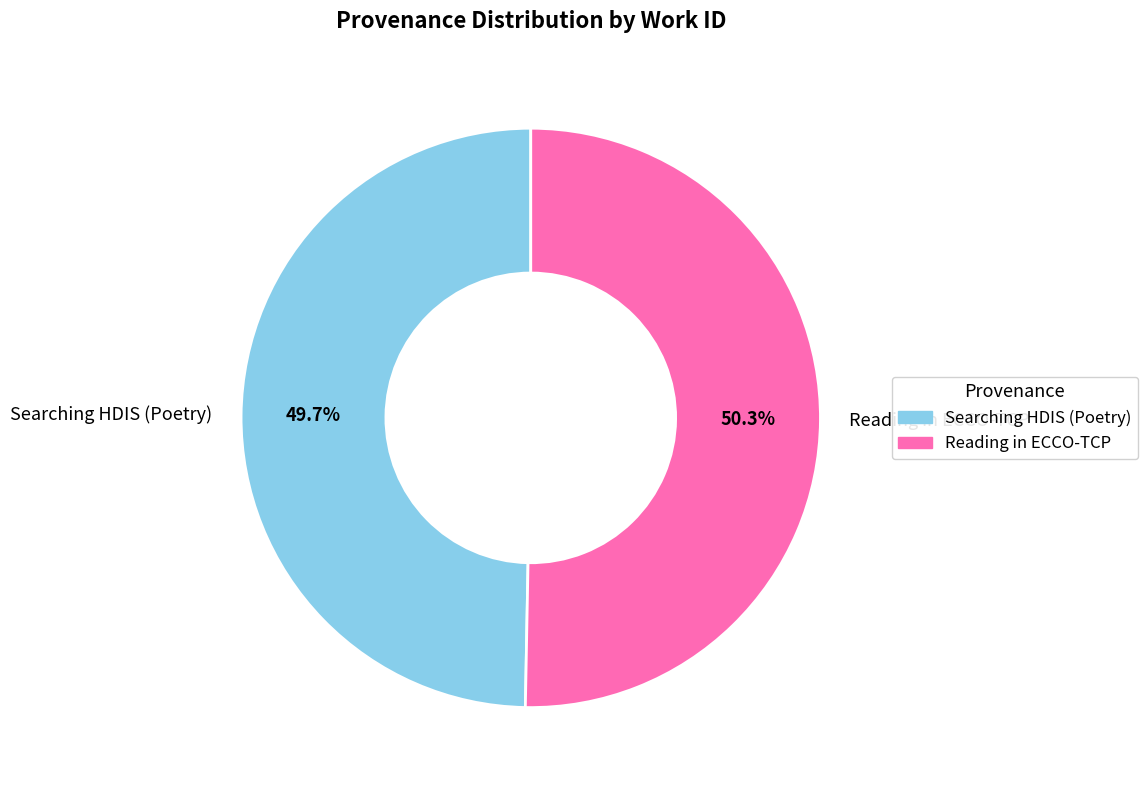

To the nearest percent, what is the difference between the largest and smallest slice percentages?

1%